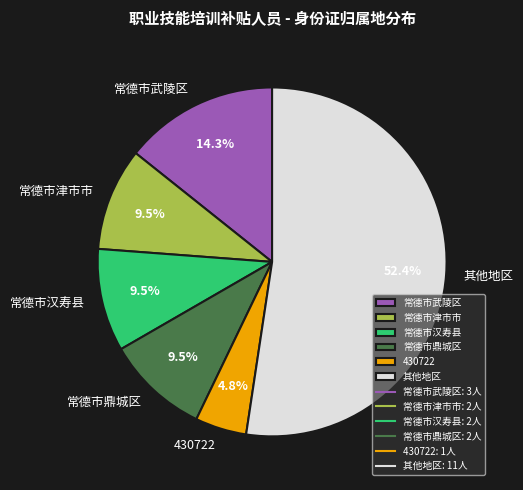

Do 常德市汉寿县 and 常德市武陵区 together represent more than half of the pie?

No